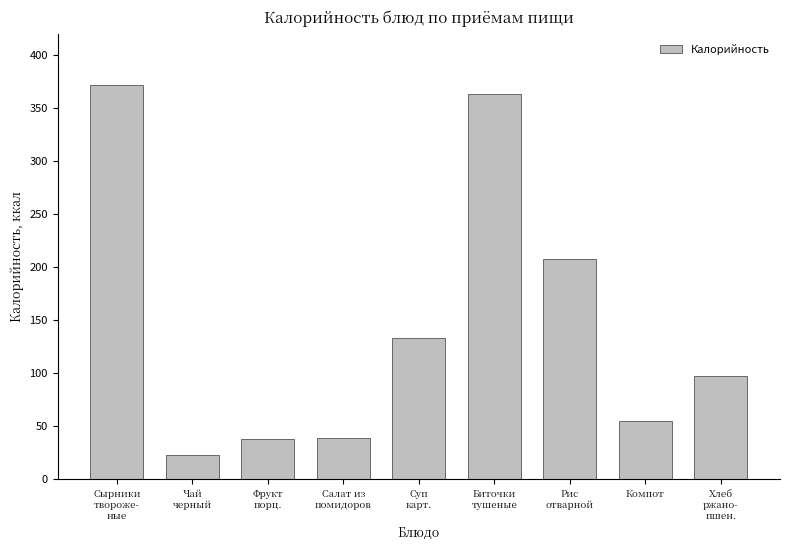

What is the maximum value shown in the chart?

371.6